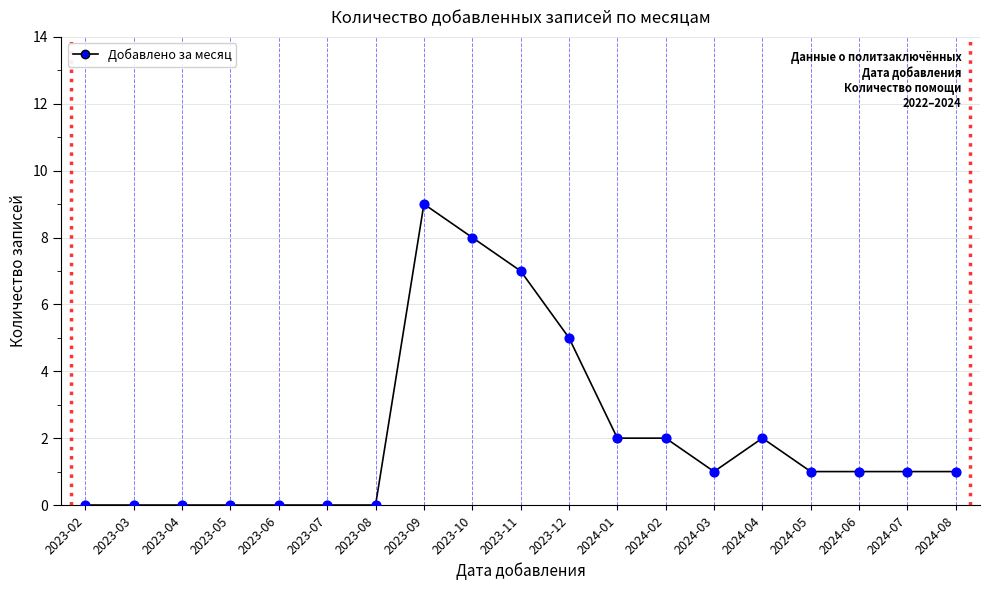

What is the ratio of the value at 2024-07 to the value at 2024-08?

1.0